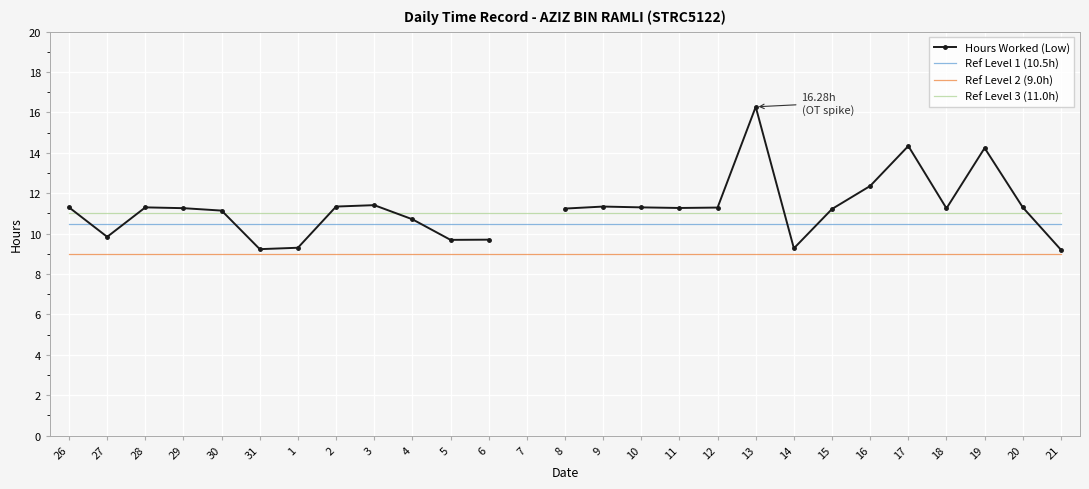

At which label does Ref Level 2 (9.0h) reach its minimum?

26